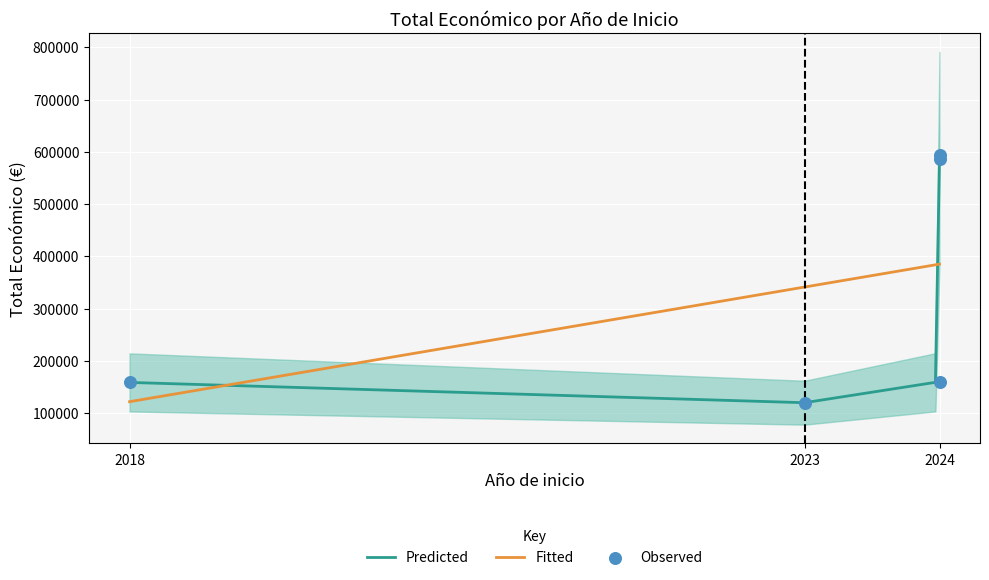

What is the change in value from 2024 to 2024?

-7801